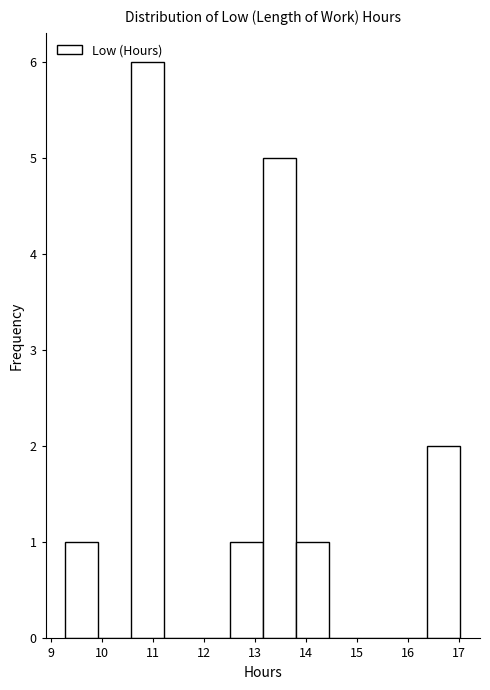

Which range on the x-axis has the tallest bar?

10.6 to 11.2